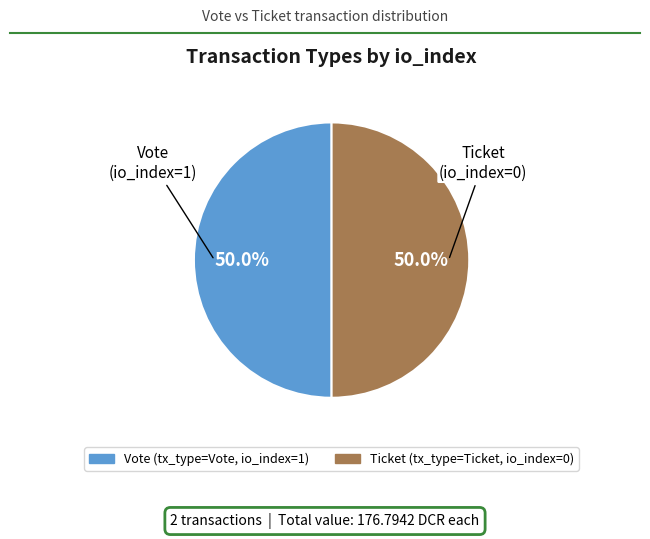

How many segments does this pie chart have?

2